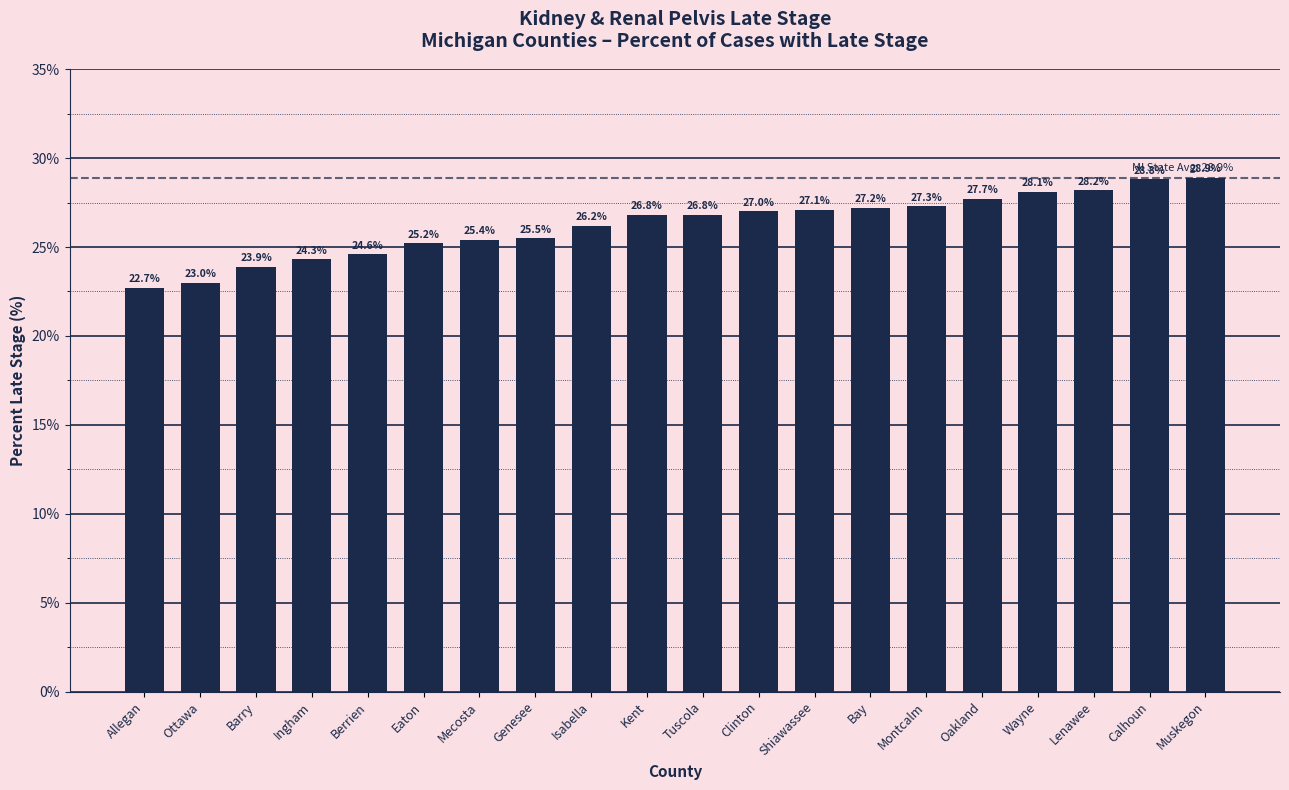

At which label does the data first exceed 26?

Isabella